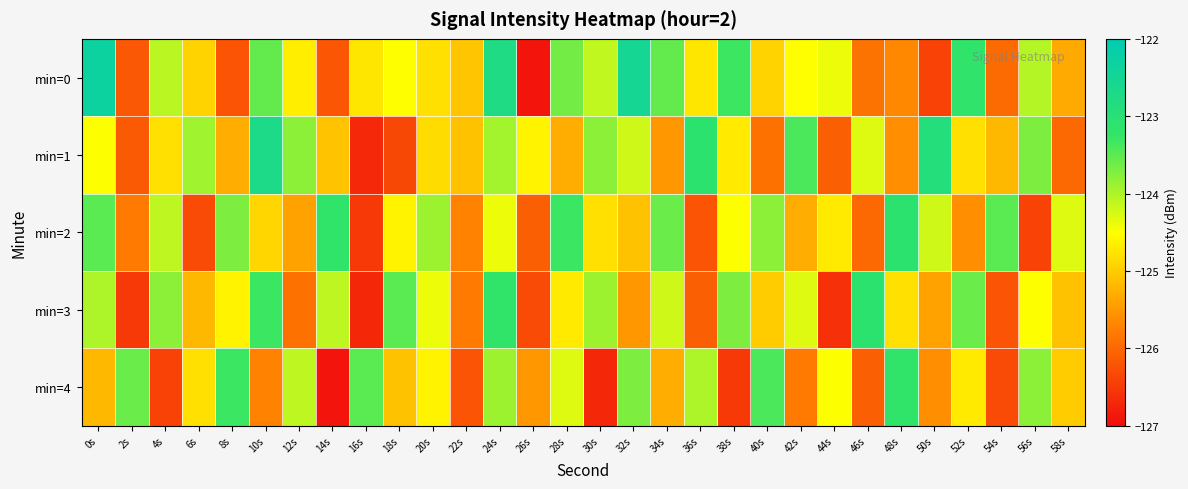

What is the total value across all series at 4s?

-623.2